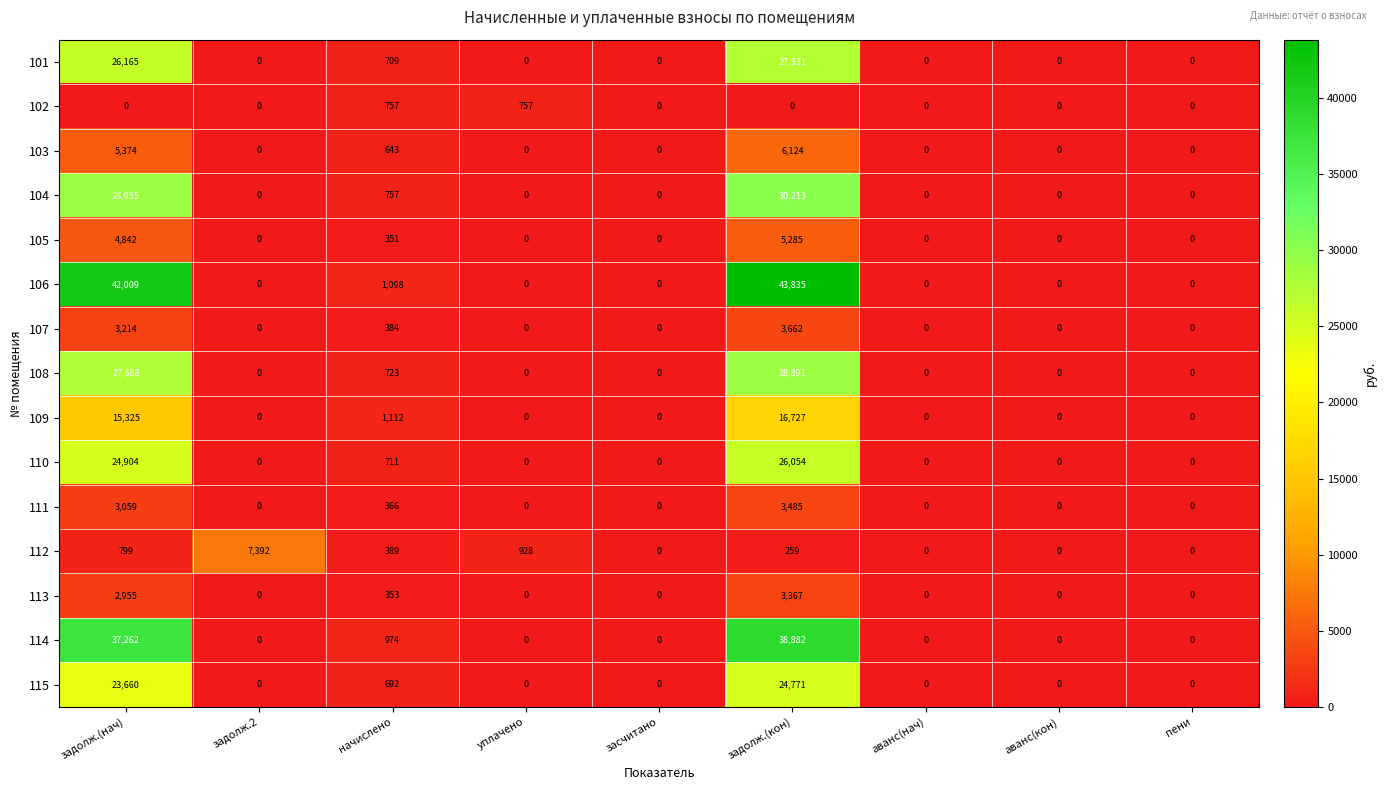

Rank the series by their maximum value, from lowest to highest.

102, 113, 111, 107, 105, 103, 112, 109, 115, 110, 101, 108, 104, 114, 106